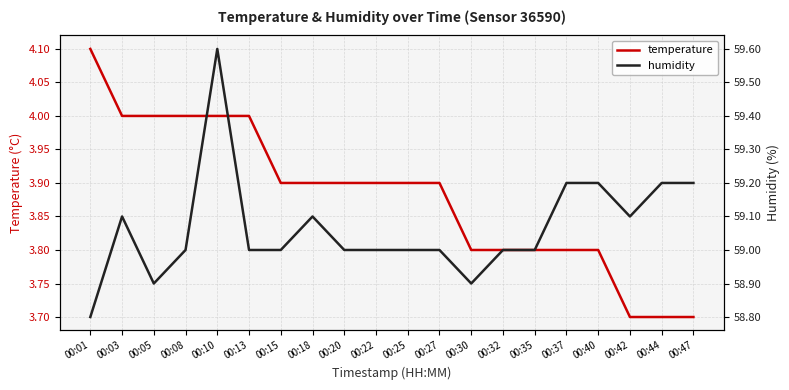

Where does the humidity series first go above 59?

00:03